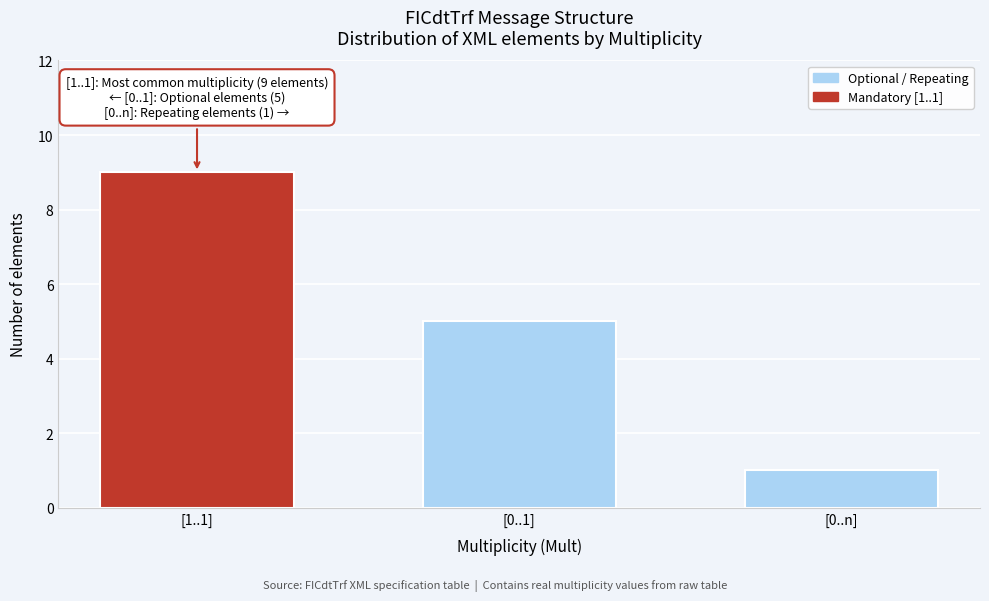

At which label does the data first exceed 5?

[1..1]